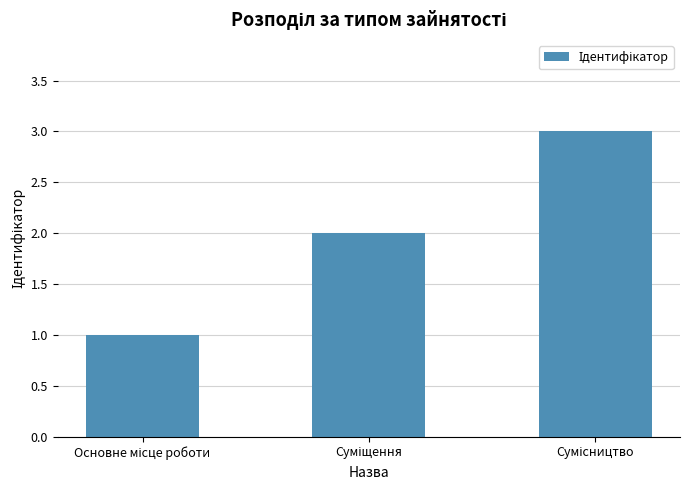

What is the maximum value shown in the chart?

3